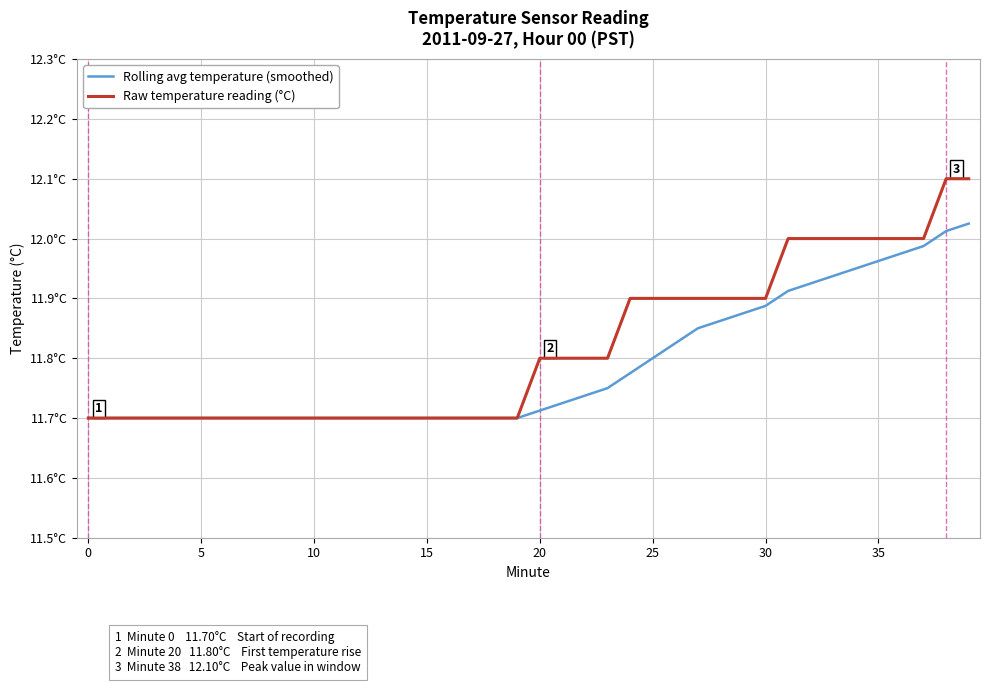

What is the label of the 38th point from the left?

37